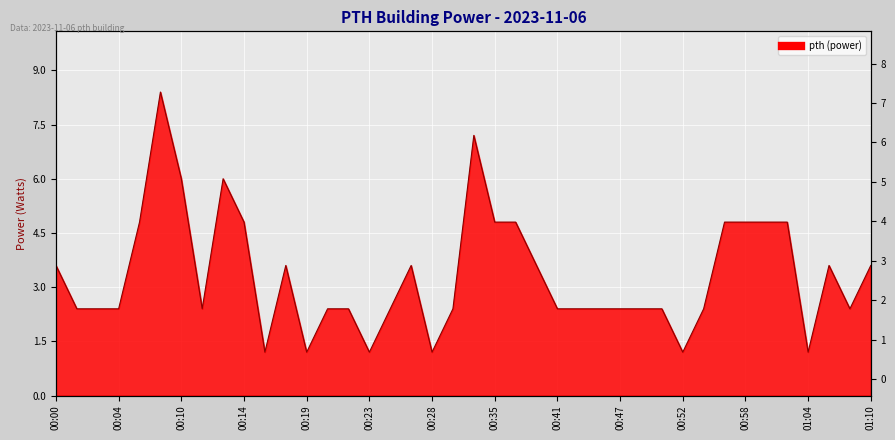

Is it true that the value at 35 is 8.3?

False